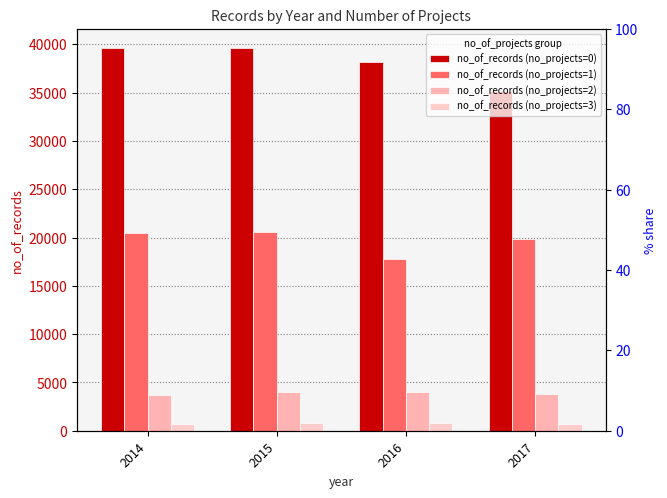

What is the total value across all series at 2015?

64850